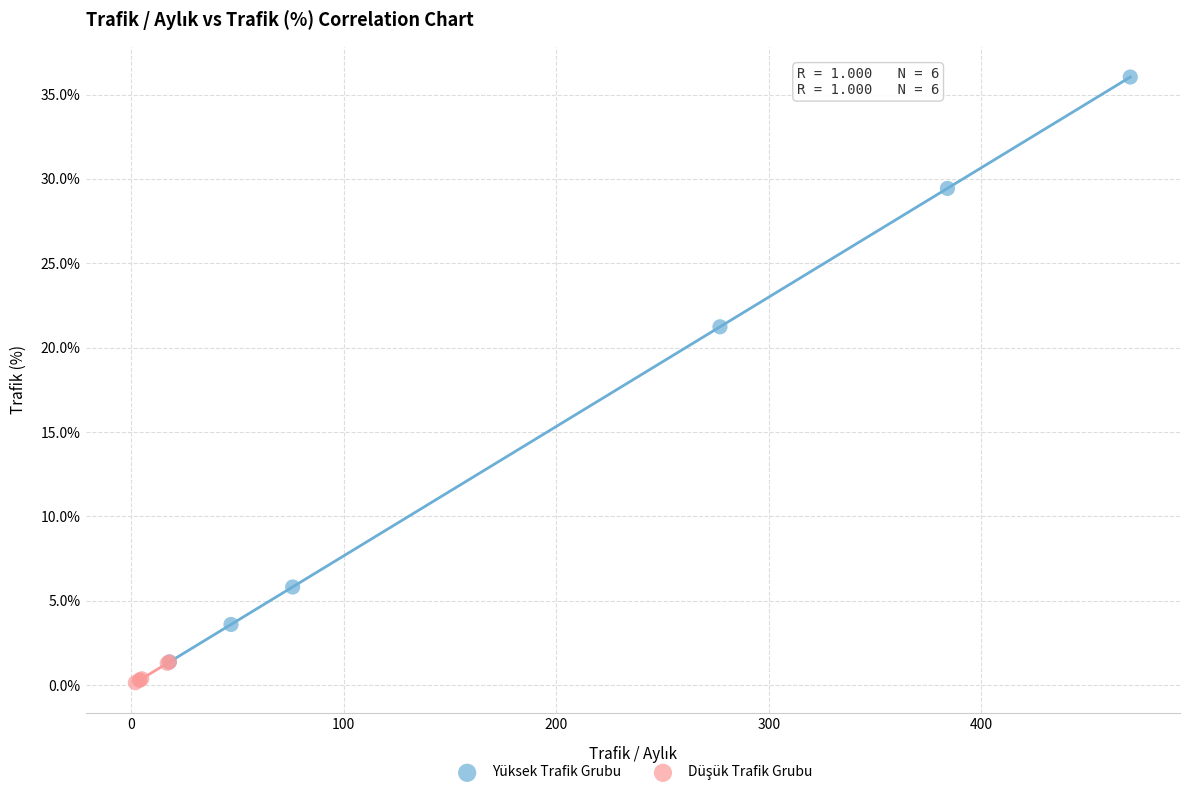

Which series contains the highest Y value?

Yüksek Trafik Grubu